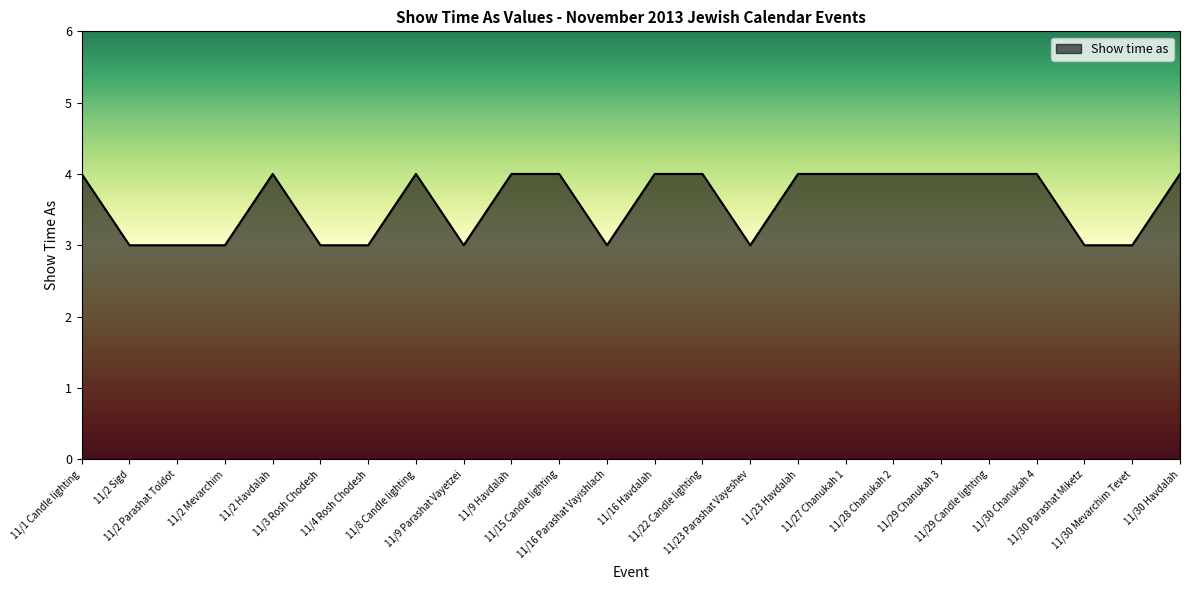

What is the maximum value shown in the chart?

4